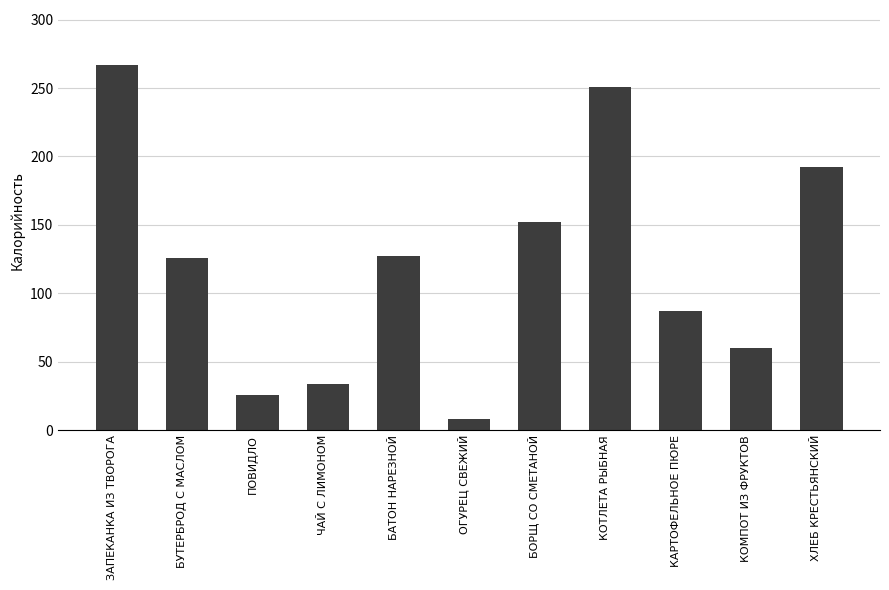

How many bars are there in total?

11